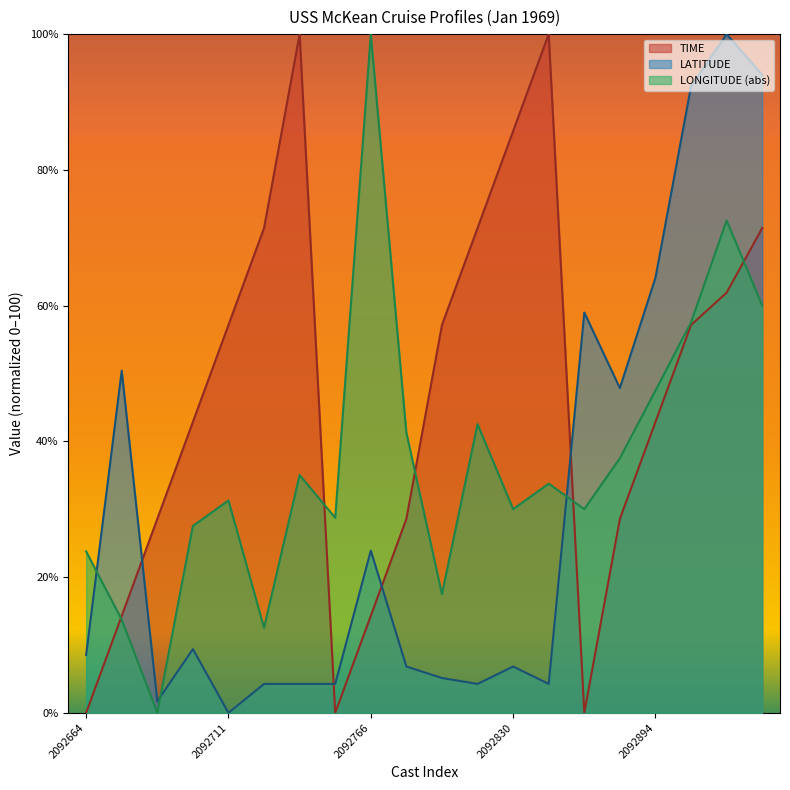

In TIME, how many points are lower than both neighbors (excluding endpoints)?

2